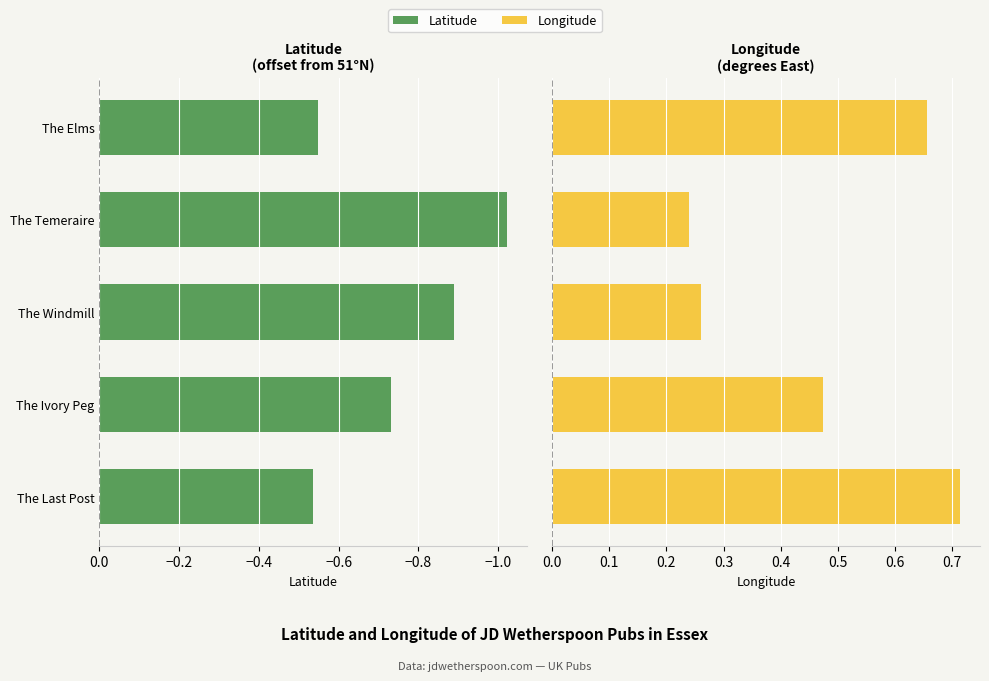

Reading left to right, list all the values displayed in this chart.

latitude: -0.5	-0.7	-0.9	-1.0	-0.5
longitude: 0.7	0.5	0.3	0.2	0.7